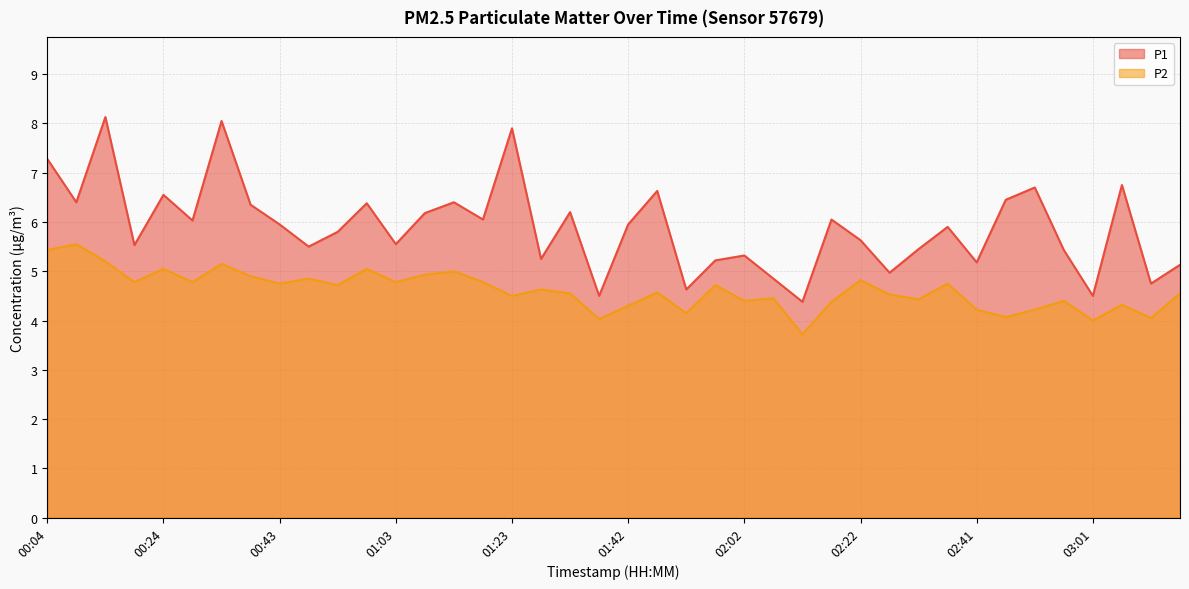

What is the label of the 19th point from the left?

01:33